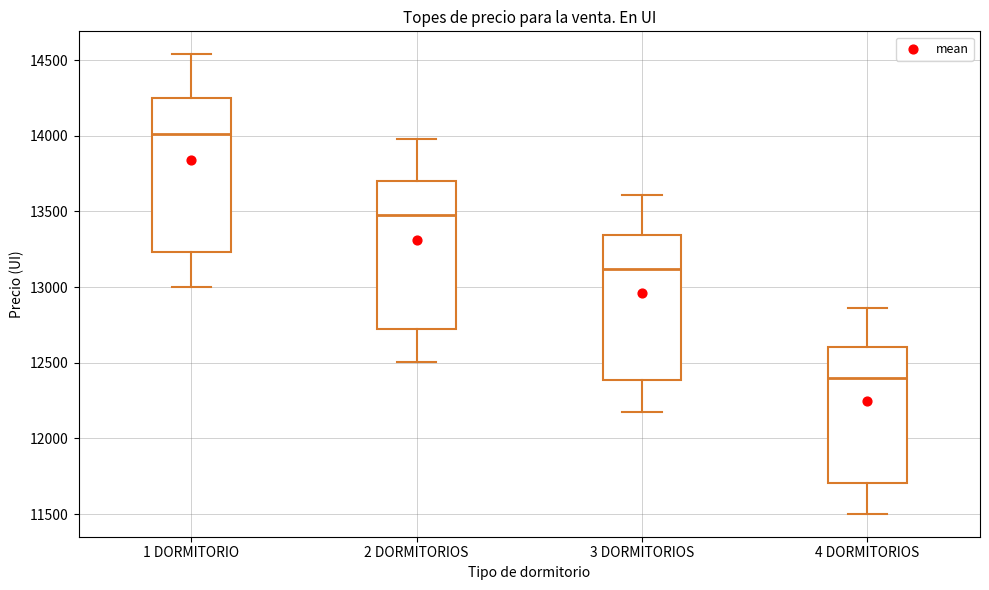

Reading left to right, read every box against the y-axis: the position of its median line, the range the box covers, and the ends of its whiskers. The values are not printed on the chart, so give them approximately, as read against the axis.

1 DORMITORIO: median 14000, box 13250 to 14250, whiskers 13000 to 14550
2 DORMITORIOS: median 13500, box 12700 to 13700, whiskers 12500 to 14000
3 DORMITORIOS: median 13100, box 12400 to 13350, whiskers 12150 to 13600
4 DORMITORIOS: median 12400, box 11700 to 12600, whiskers 11500 to 12850